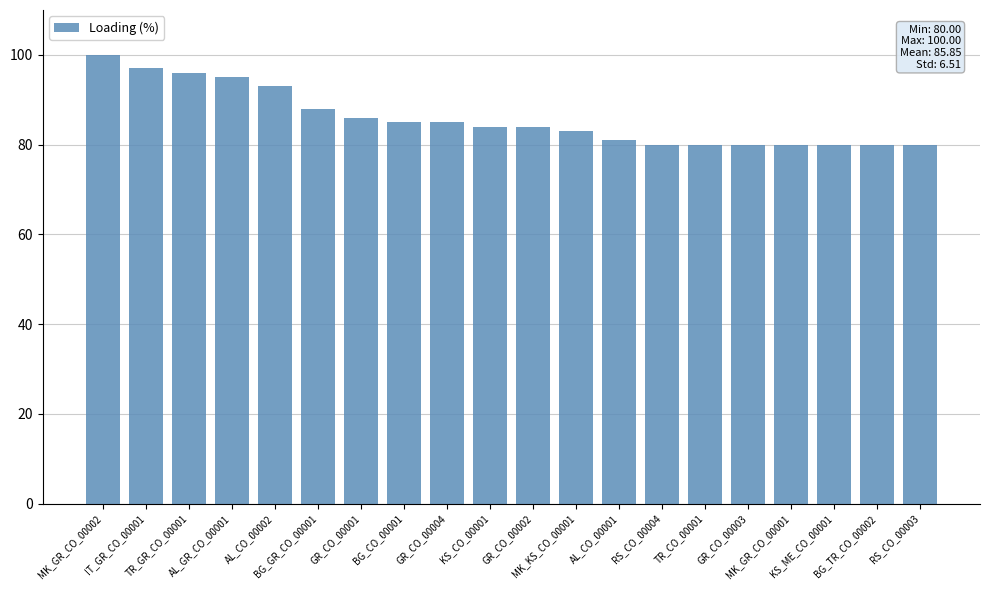

What is the difference between the values at BG_GR_CO_00001 and AL_GR_CO_00001?

7